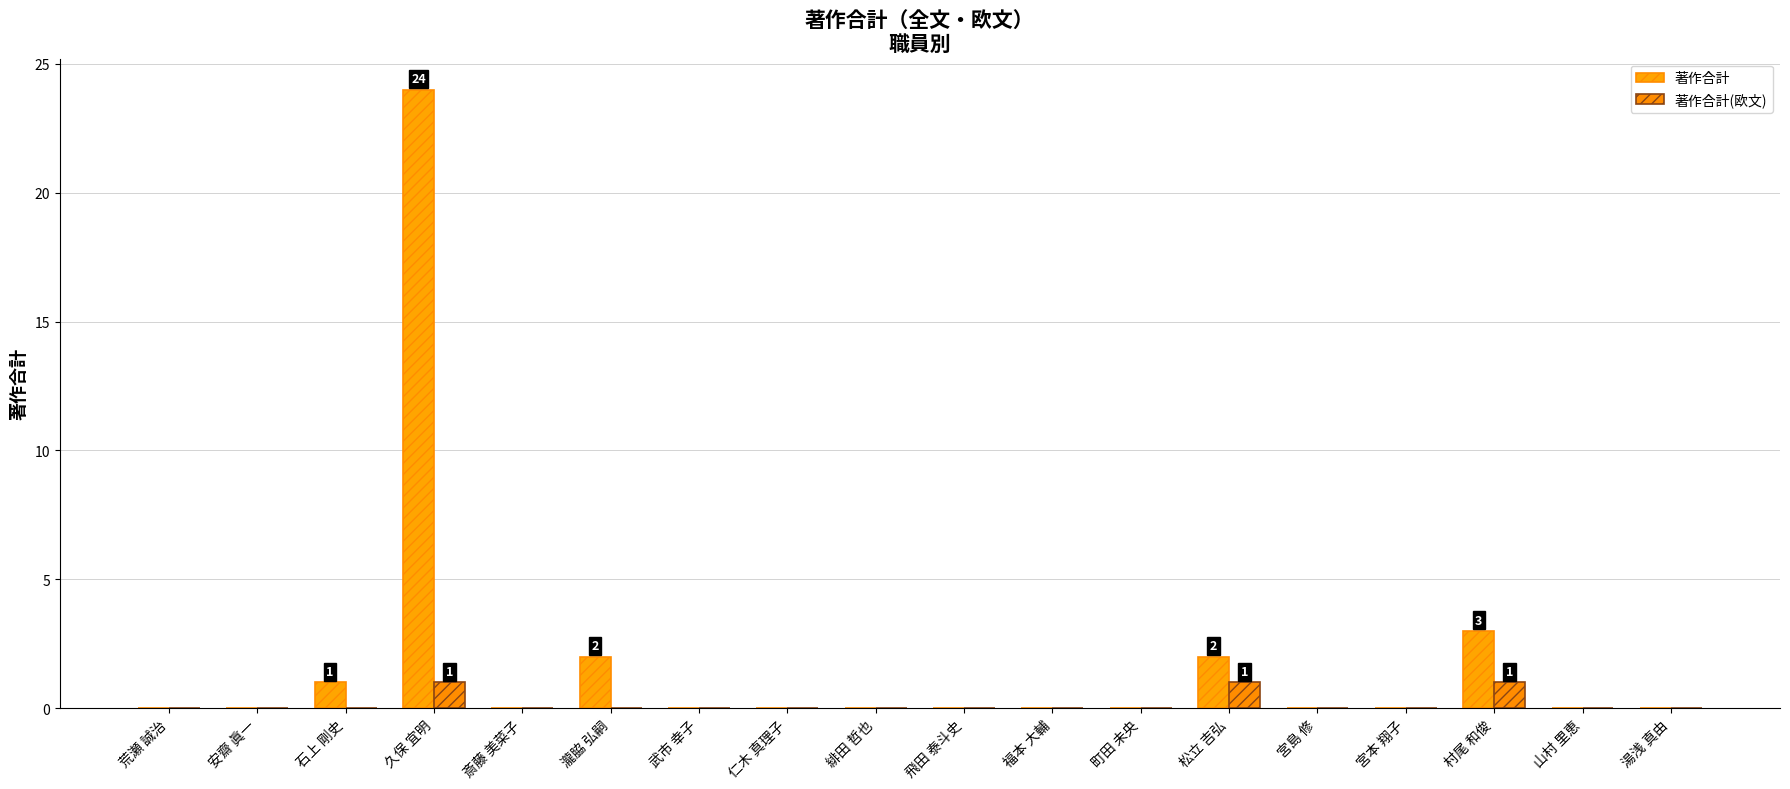

Which series has the largest total across all categories?

著作合計